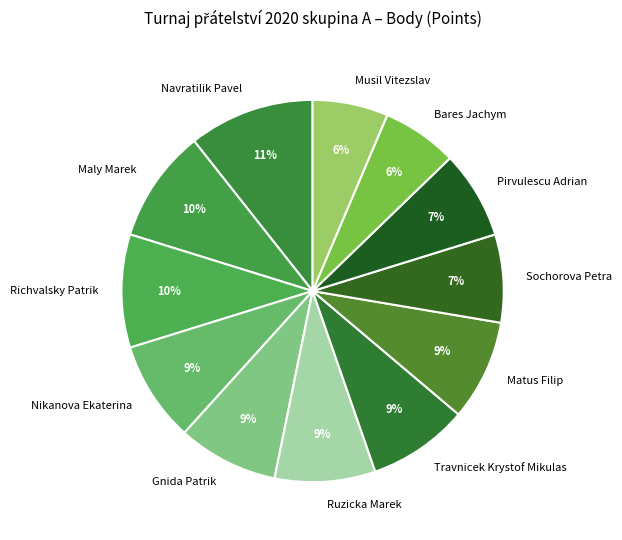

Which category has the biggest portion of the pie?

Navratilik Pavel